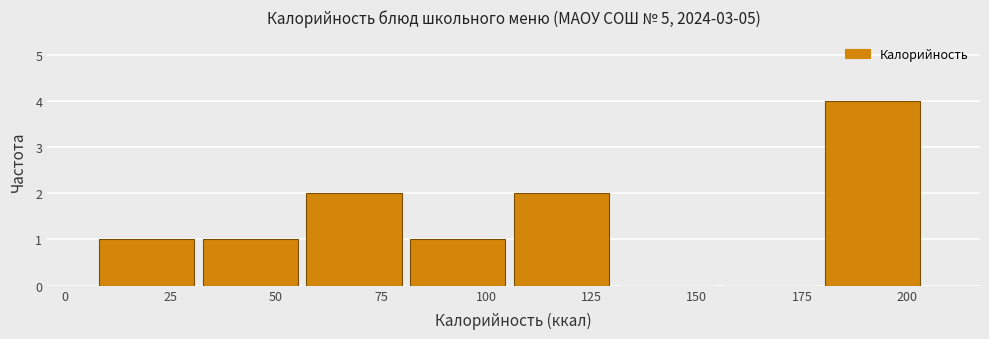

Reading left to right, transcribe this chart: for each bar, give the range it covers on the x-axis and its height. Neither the bar edges nor the heights are printed on the chart, so give them approximately, as read against the axes.

10 to 35: 1
35 to 55: 1
55 to 80: 2
80 to 105: 1
105 to 130: 2
130 to 155: 0
155 to 180: 0
180 to 205: 4